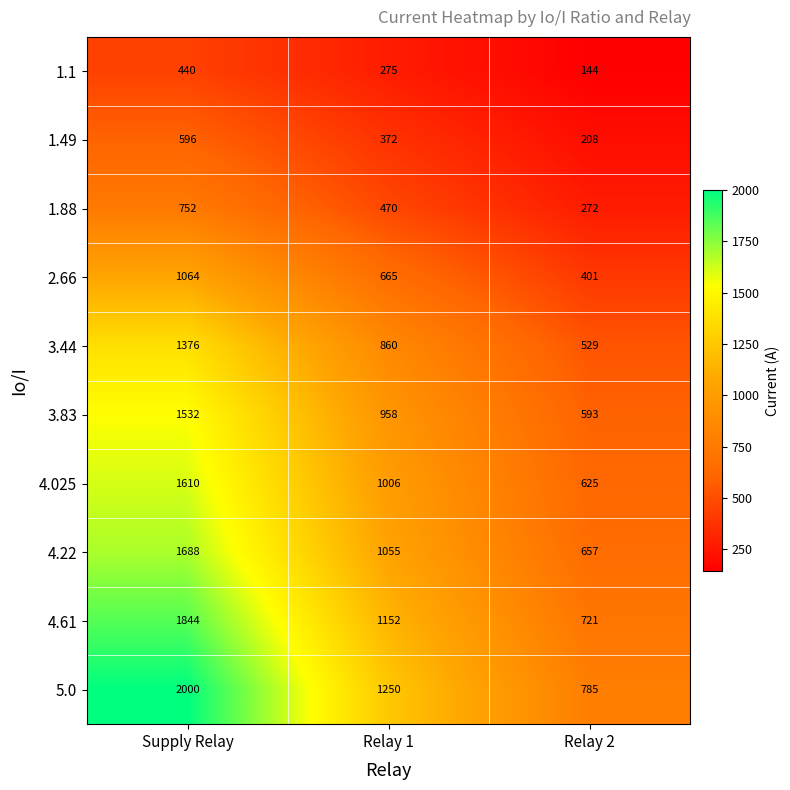

What is the sum of all 1.49 values?

1176